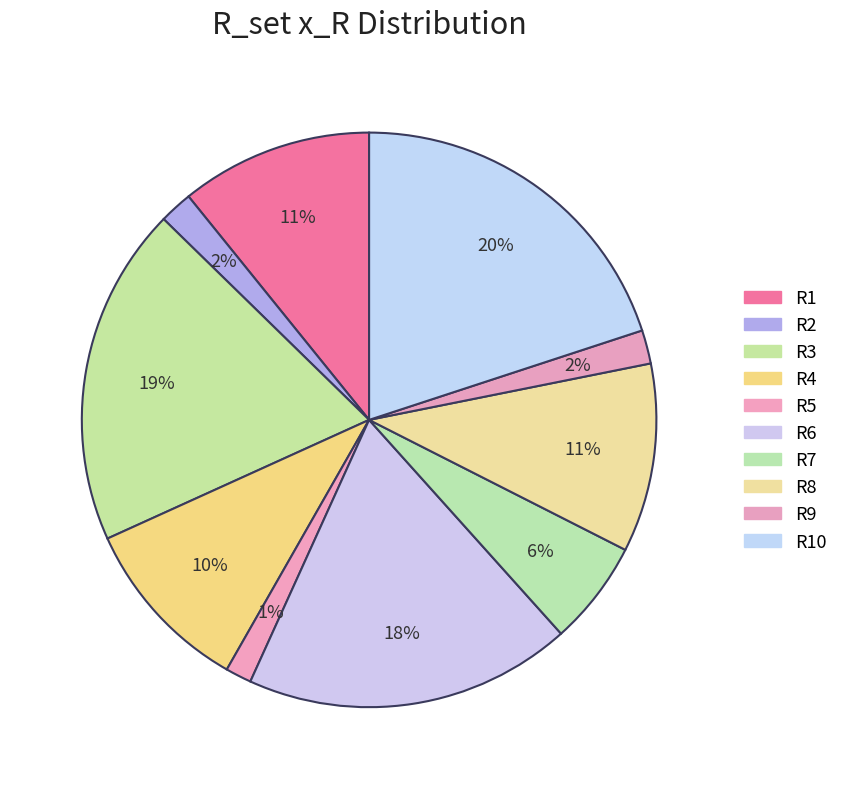

Count the number of slices in the pie.

10